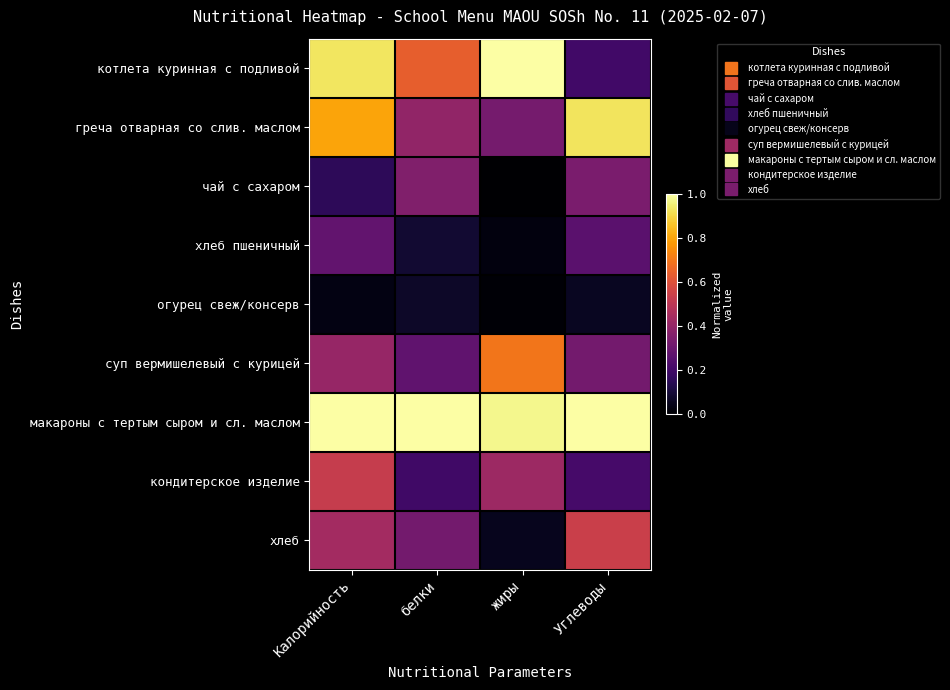

Which series has the widest spread of values?

котлета куринная с подливой